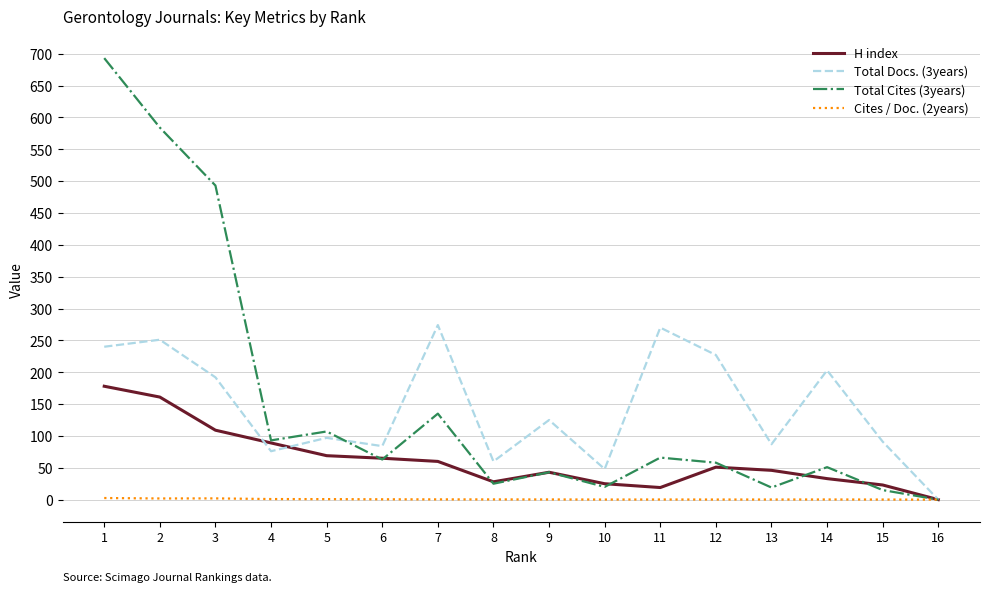

At which category is the sum across all series the highest?

1